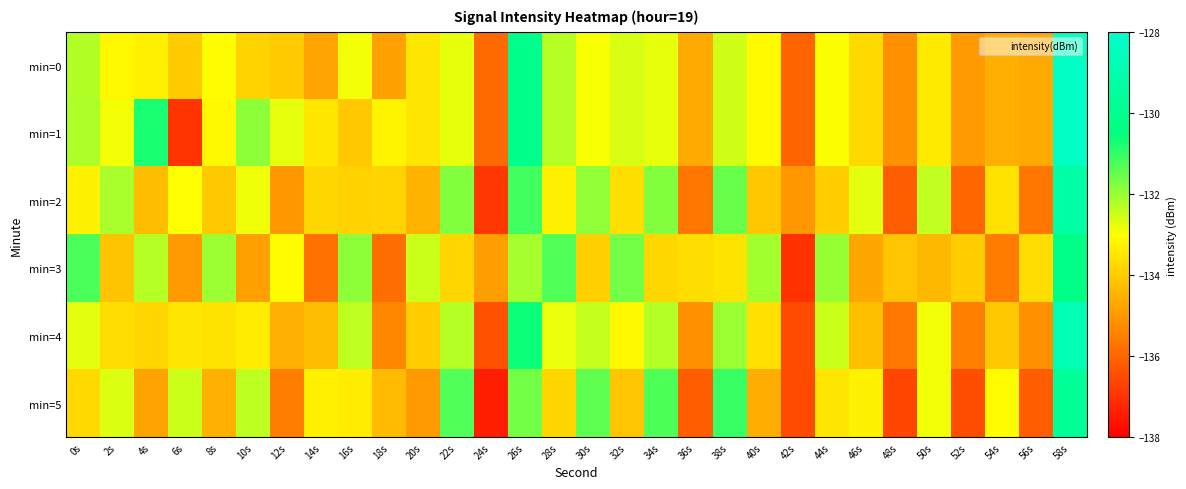

Reading right to left, what are all the values shown in this chart?

min=0: 58s=-128.3	56s=-134.7	54s=-134.6	52s=-135.0	50s=-133.4	48s=-135.1	46s=-133.7	44s=-133.0	42s=-136.0	40s=-133.1	38s=-132.5	36s=-134.7	34s=-132.8	32s=-132.6	30s=-132.9	28s=-132.3	26s=-130.1	24s=-135.9	22s=-132.8	20s=-133.5	18s=-134.8	16s=-132.9	14s=-134.8	12s=-134.0	10s=-133.9	8s=-133.0	6s=-134.0	4s=-133.3	2s=-133.2	0s=-132.2
min=1: 58s=-128.3	56s=-134.7	54s=-134.6	52s=-135.0	50s=-133.4	48s=-135.1	46s=-133.7	44s=-133.0	42s=-136.0	40s=-133.1	38s=-132.5	36s=-134.7	34s=-132.8	32s=-132.6	30s=-132.9	28s=-132.3	26s=-130.1	24s=-135.9	22s=-132.8	20s=-133.5	18s=-133.2	16s=-134.1	14s=-133.5	12s=-132.7	10s=-131.9	8s=-133.1	6s=-137.0	4s=-130.7	2s=-132.9	0s=-132.2
min=2: 58s=-129.3	56s=-135.7	54s=-133.6	52s=-136.0	50s=-132.4	48s=-136.1	46s=-132.7	44s=-134.0	42s=-135.0	40s=-134.1	38s=-131.5	36s=-135.7	34s=-131.8	32s=-133.6	30s=-131.9	28s=-133.3	26s=-131.1	24s=-136.9	22s=-131.8	20s=-134.5	18s=-133.8	16s=-133.9	14s=-133.8	12s=-135.0	10s=-132.9	8s=-134.0	6s=-133.0	4s=-134.3	2s=-132.2	0s=-133.2
min=3: 58s=-130.3	56s=-133.7	54s=-135.6	52s=-134.0	50s=-134.4	48s=-134.1	46s=-134.7	44s=-132.0	42s=-137.0	40s=-132.1	38s=-133.5	36s=-133.7	34s=-133.8	32s=-131.6	30s=-133.9	28s=-131.3	26s=-132.1	24s=-134.9	22s=-133.8	20s=-132.5	18s=-135.8	16s=-131.9	14s=-135.8	12s=-133.0	10s=-134.9	8s=-132.0	6s=-135.0	4s=-132.3	2s=-134.2	0s=-131.2
min=4: 58s=-128.8	56s=-135.2	54s=-134.1	52s=-135.5	50s=-132.9	48s=-135.6	46s=-134.2	44s=-132.5	42s=-136.5	40s=-133.6	38s=-132.0	36s=-135.2	34s=-132.3	32s=-133.1	30s=-132.4	28s=-132.8	26s=-130.6	24s=-136.4	22s=-132.3	20s=-134.0	18s=-135.3	16s=-132.4	14s=-134.3	12s=-134.5	10s=-133.4	8s=-133.5	6s=-133.5	4s=-133.8	2s=-133.7	0s=-132.7
min=5: 58s=-129.8	56s=-136.2	54s=-133.1	52s=-136.5	50s=-132.9	48s=-136.6	46s=-133.2	44s=-133.5	42s=-136.5	40s=-134.6	38s=-131.0	36s=-136.2	34s=-131.3	32s=-134.1	30s=-131.4	28s=-133.8	26s=-131.6	24s=-137.4	22s=-131.3	20s=-135.0	18s=-134.3	16s=-133.4	14s=-133.3	12s=-135.5	10s=-132.4	8s=-134.5	6s=-132.5	4s=-134.8	2s=-132.7	0s=-133.7